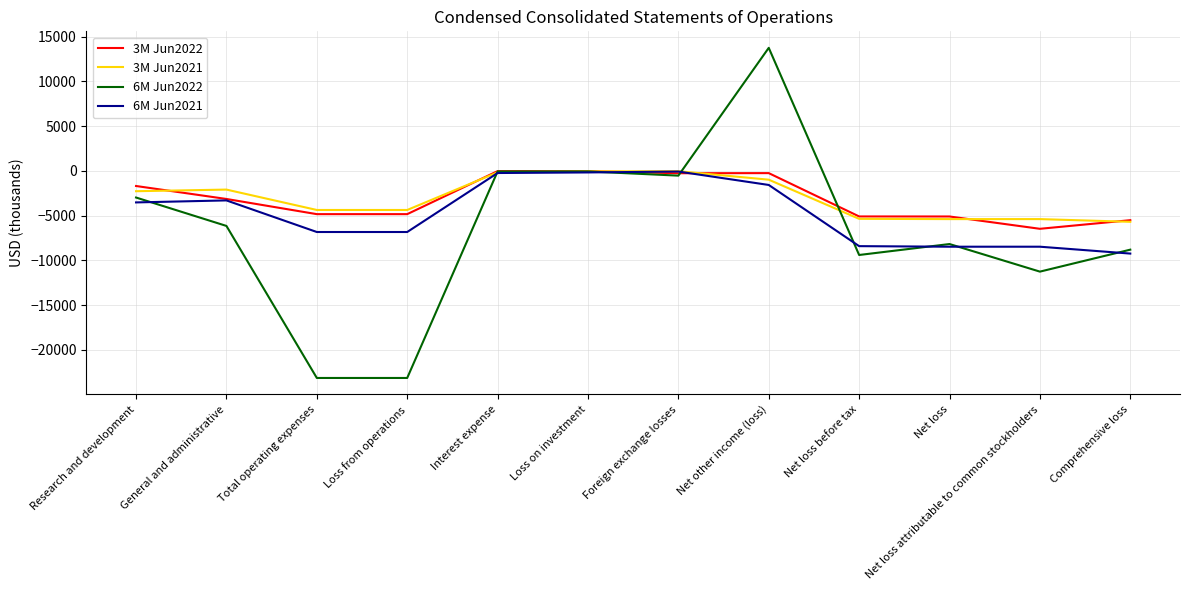

What is the sum of all 6M Jun2022 values?

-80047